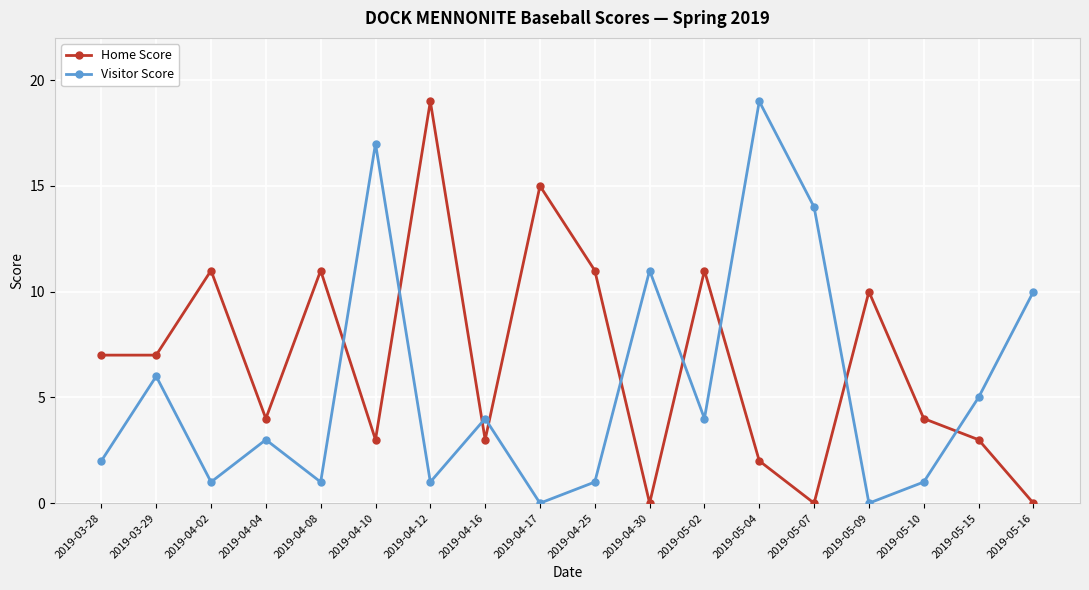

What is the label of the 6th point from the left?

2019-04-10